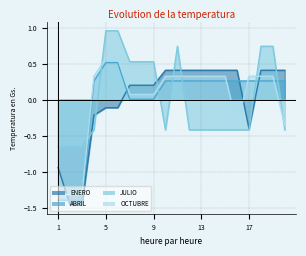

What is the difference between the ENERO values at 15 and 8?

0.2